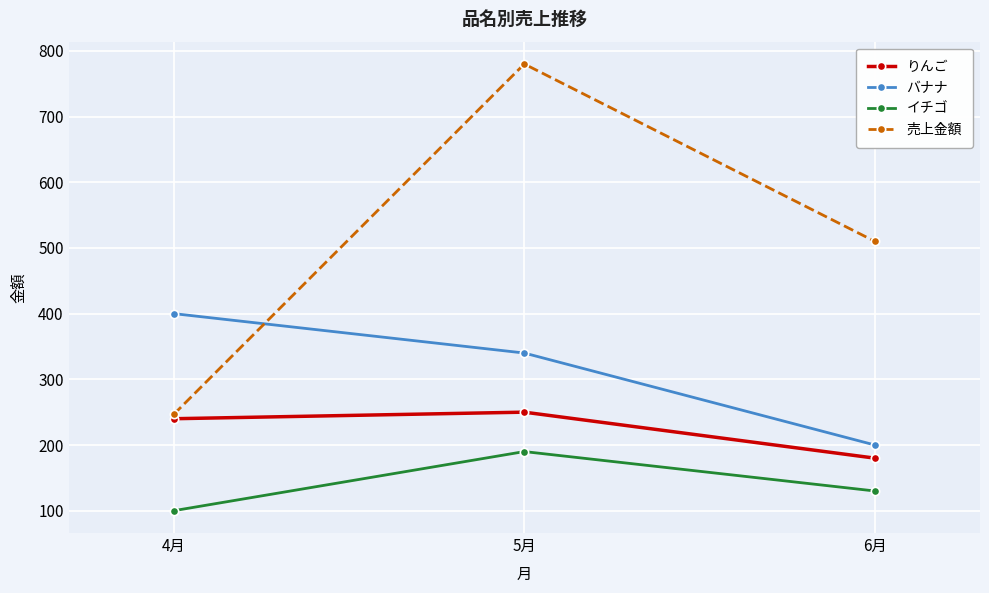

Which category has the lowest value in the 売上金額 series?

4月